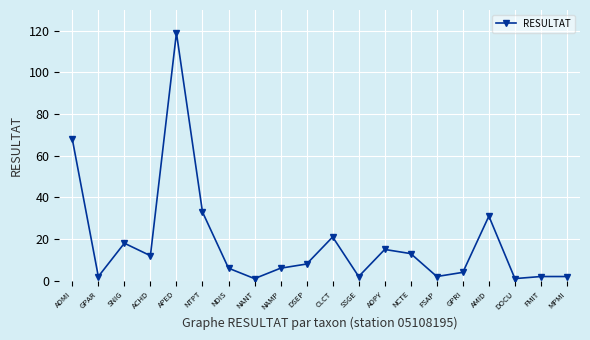

True or false: the data has more than 1 interior local peaks.

True